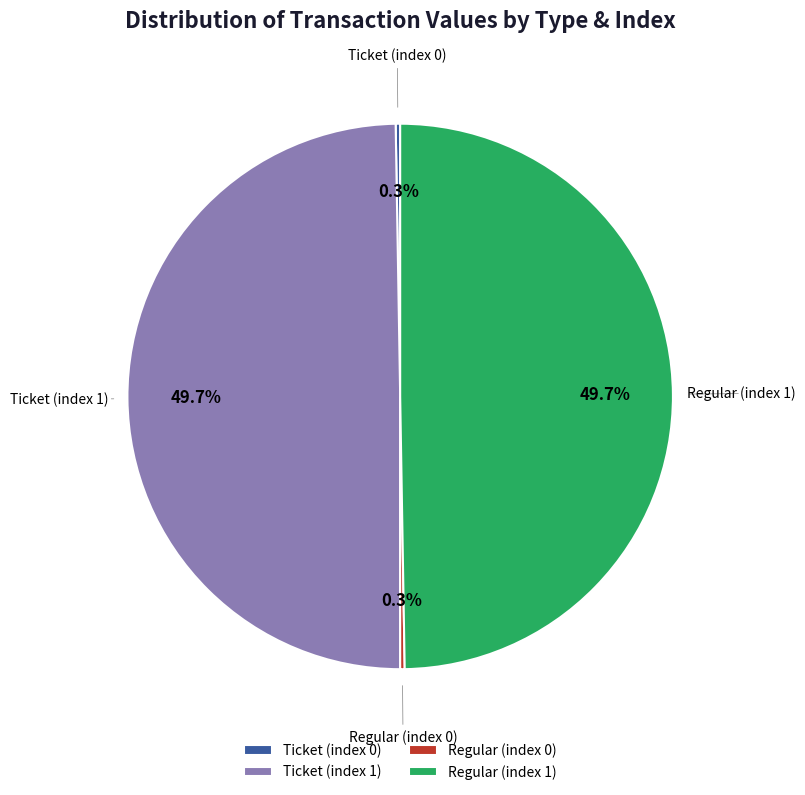

Does any single category account for the majority?

No